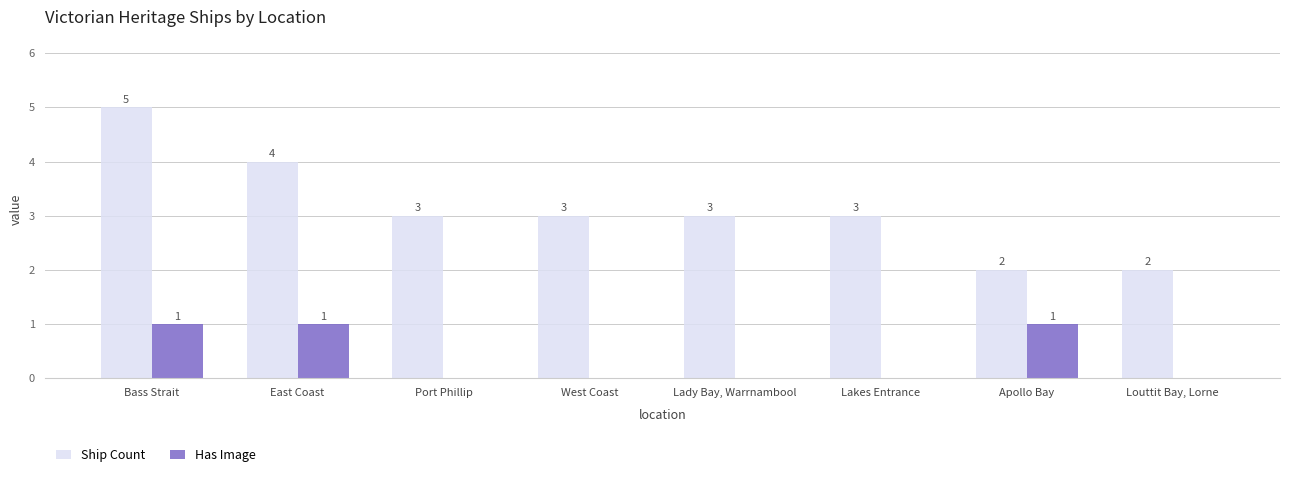

Read the Ship Count value at East Coast.

4